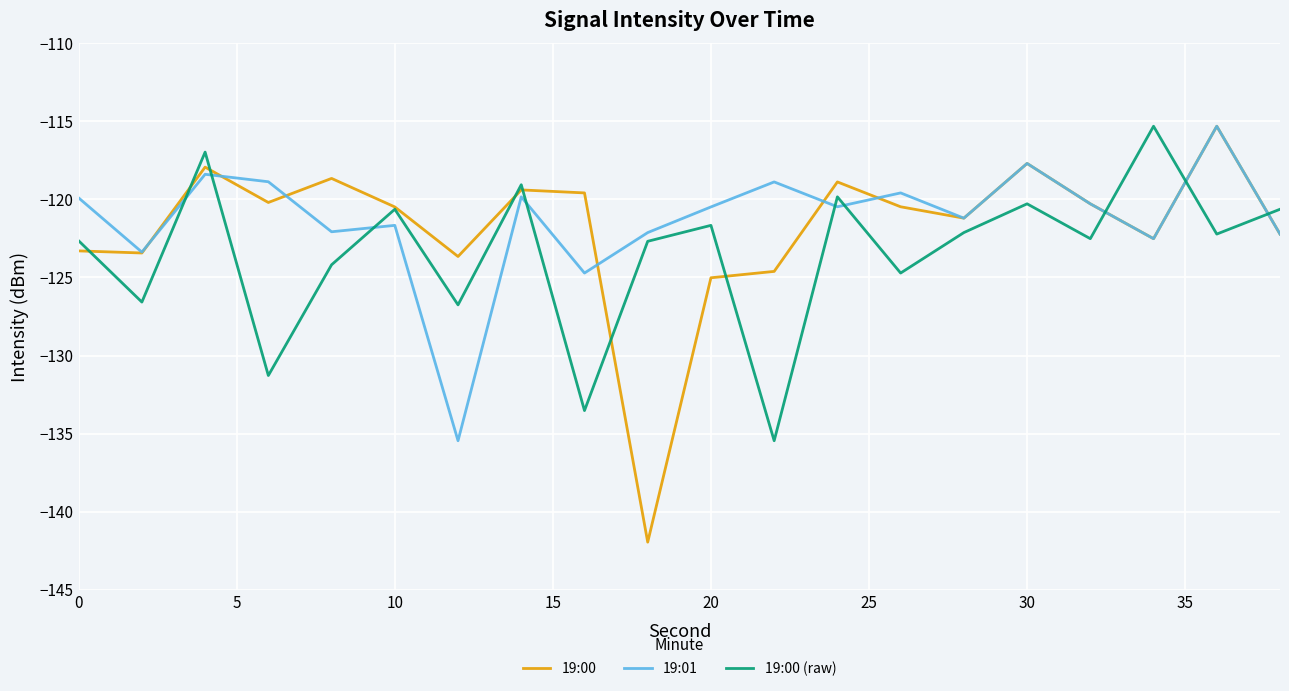

Which series has the largest range (max minus min)?

19:00